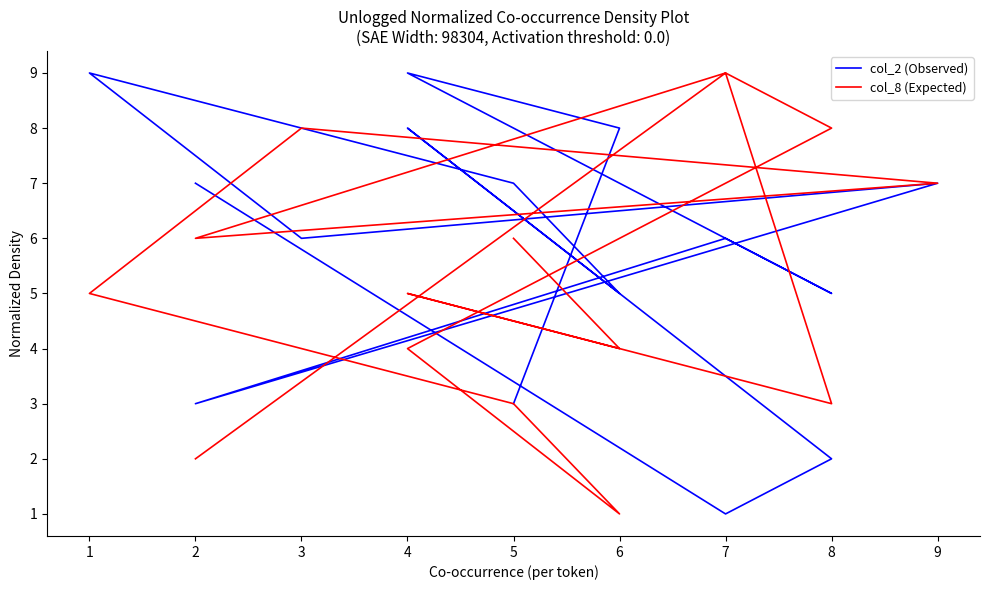

Where is the first local minimum for col_8 (Expected)?

6